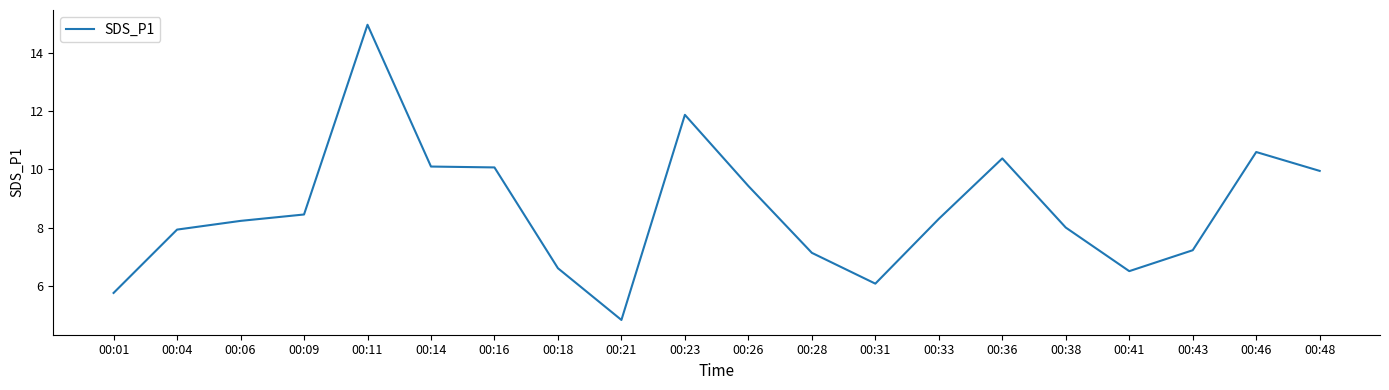

Approximately how many times larger is the value at 00:06 compared to 00:04?

1.0